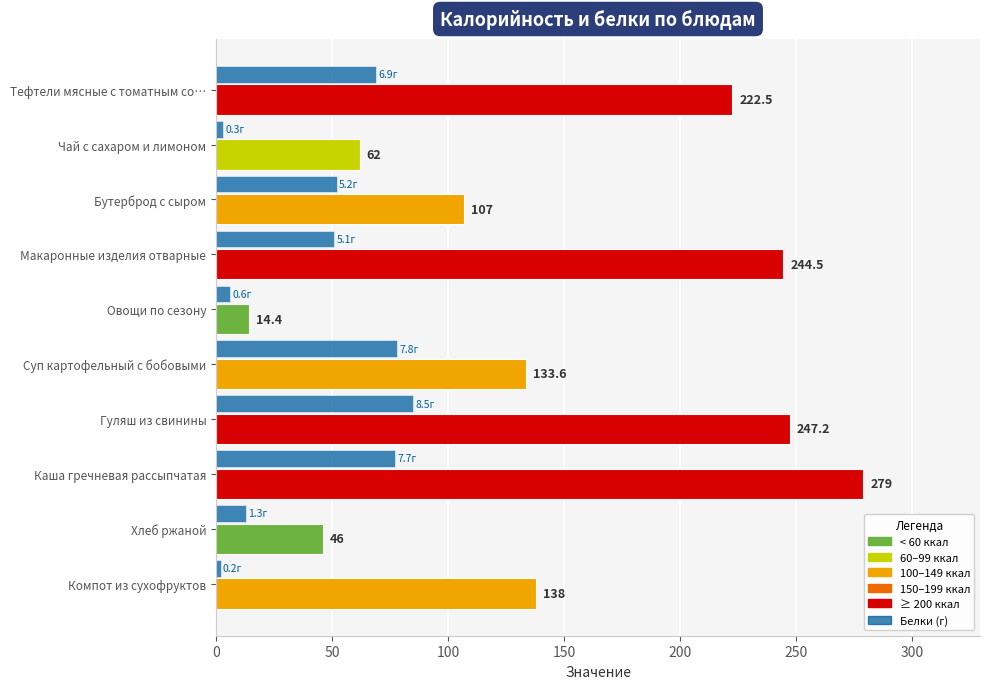

What is the total value across all series at Чай с сахаром и лимоном?

65.0